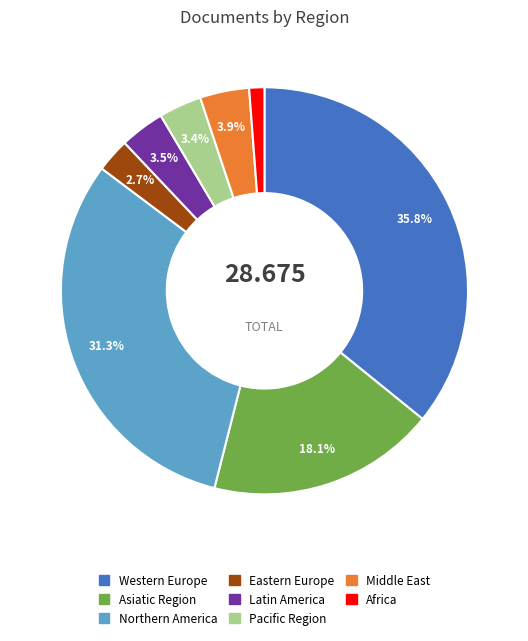

Is there a majority slice in this chart?

No